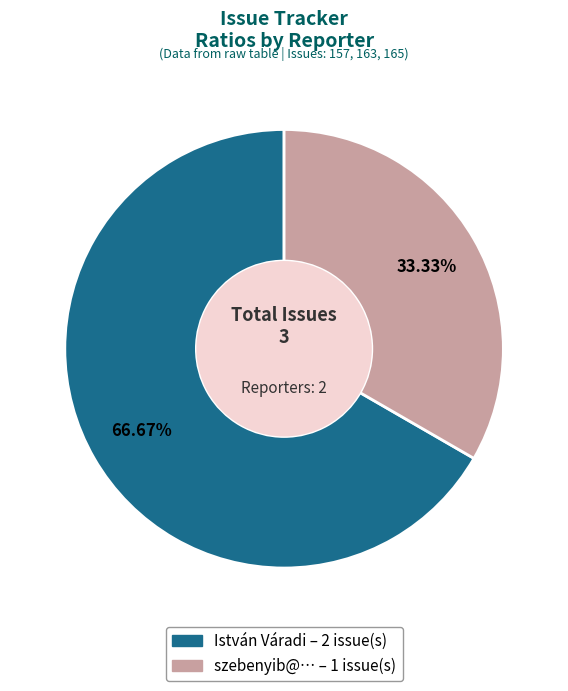

Is there a majority slice in this chart?

Yes